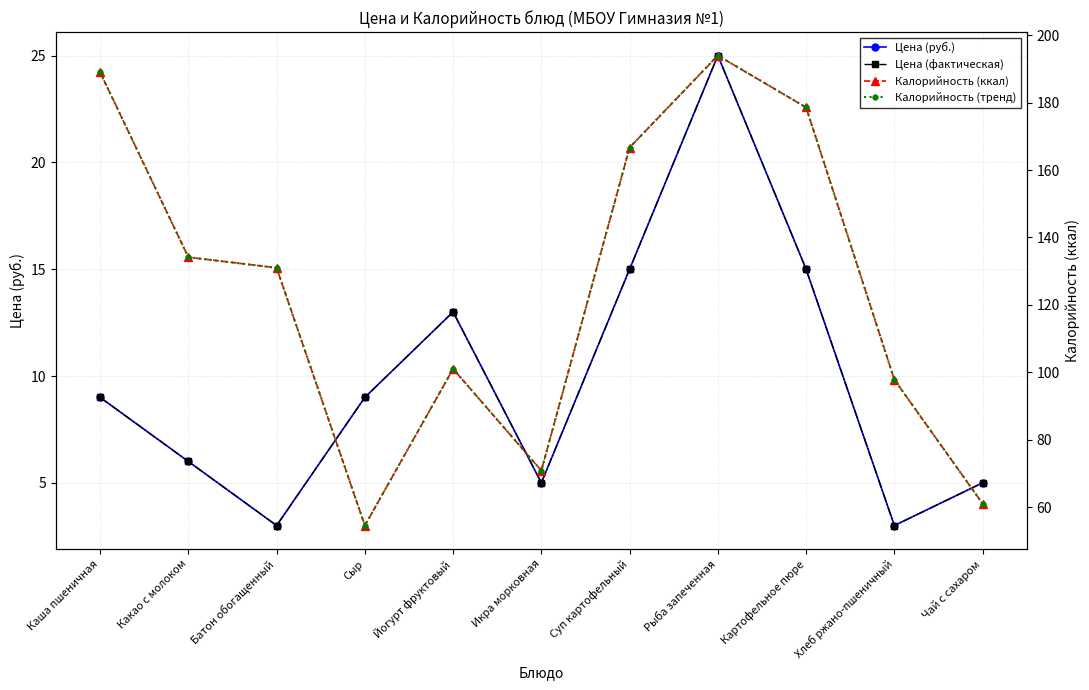

Which series changed the most between Каша пшеничная and Икра морковная?

Калорийность (ккал)